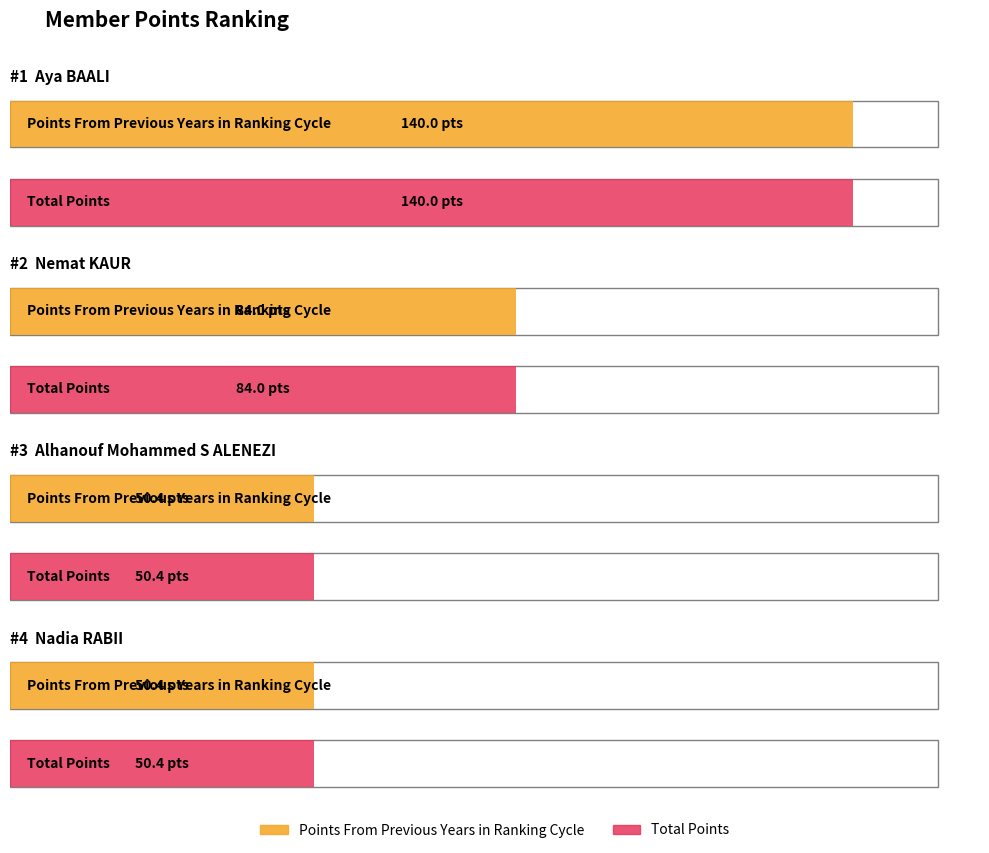

What is the sum of all Total Points values?

324.8